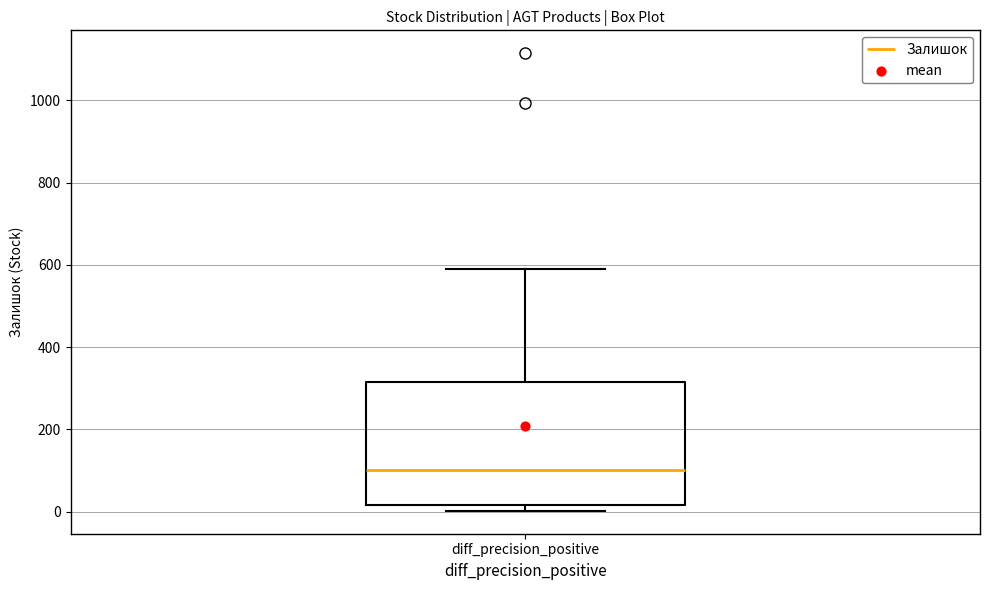

Transcribe this box plot: give where the median line is, the range the box spans, and where the two whiskers end, as read against the y-axis. The values are not printed on the chart, so give them approximately, as read against the axis.

median 100, box 20 to 320, whiskers 0 to 580